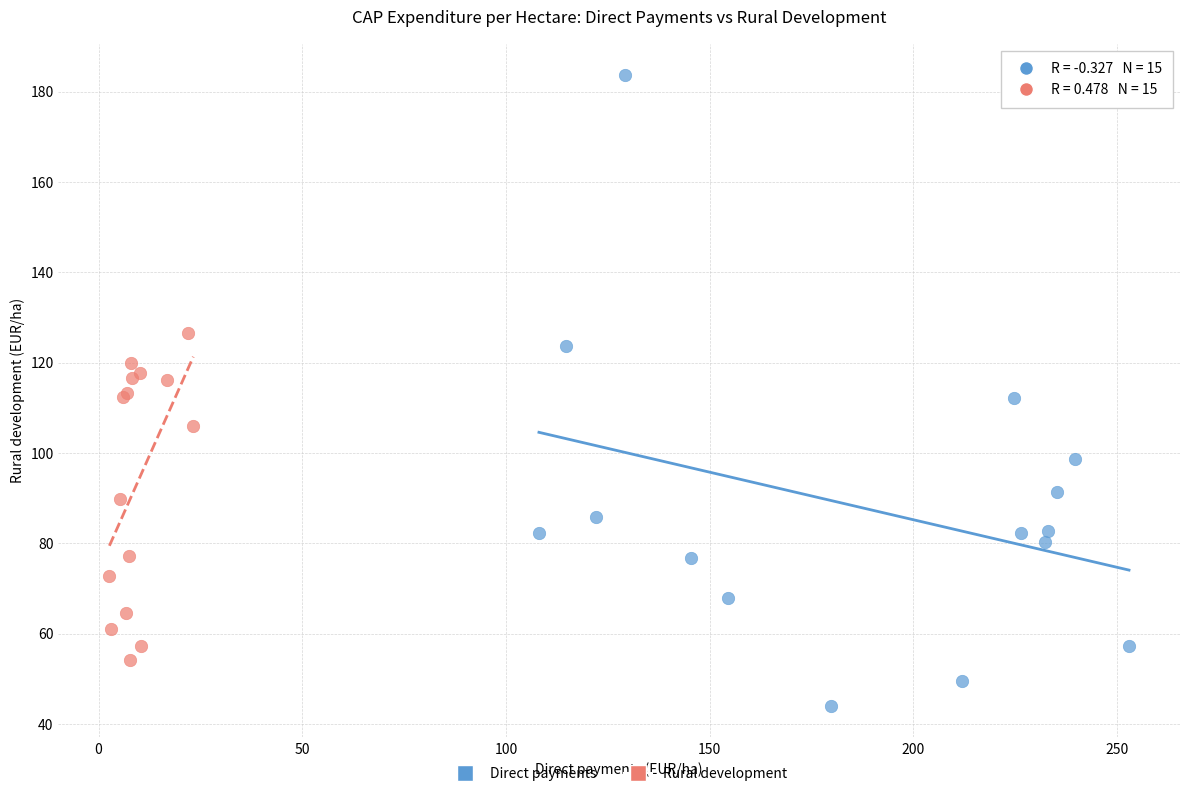

Which series contains the lowest Y value?

Direct payments